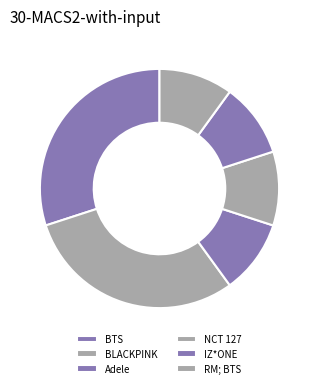

Does RM; BTS account for over 50% of the chart?

No